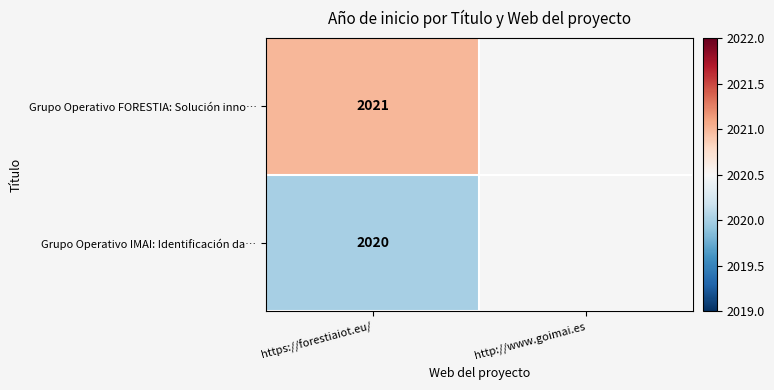

What is the total value across all series at https://forestiaiot.eu/?

4041